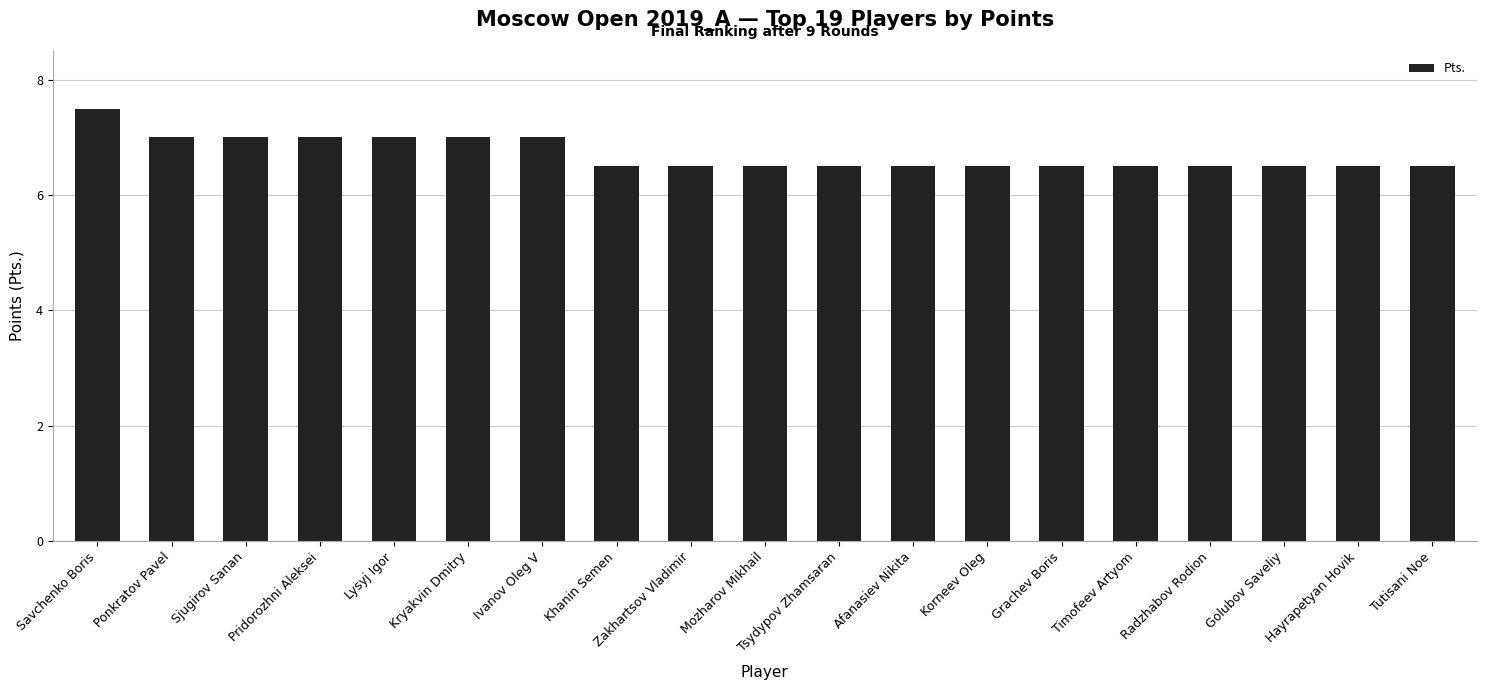

What is the sum of the values at Golubov Saveliy and Sjugirov Sanan?

13.5